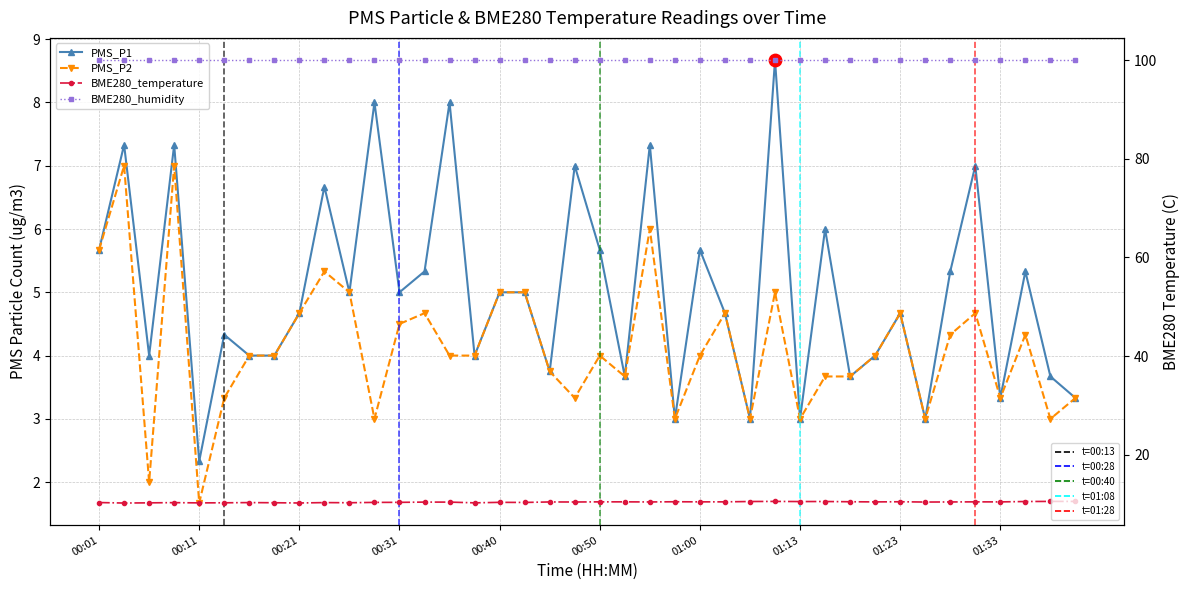

At which category is the sum across all series the highest?

00:08